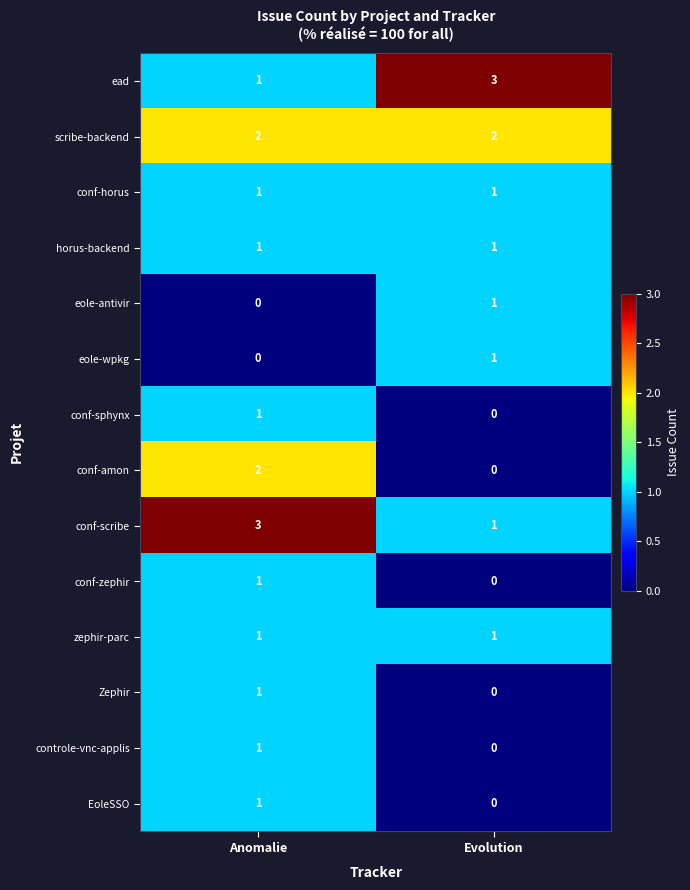

What is the total value across all series at Evolution?

11